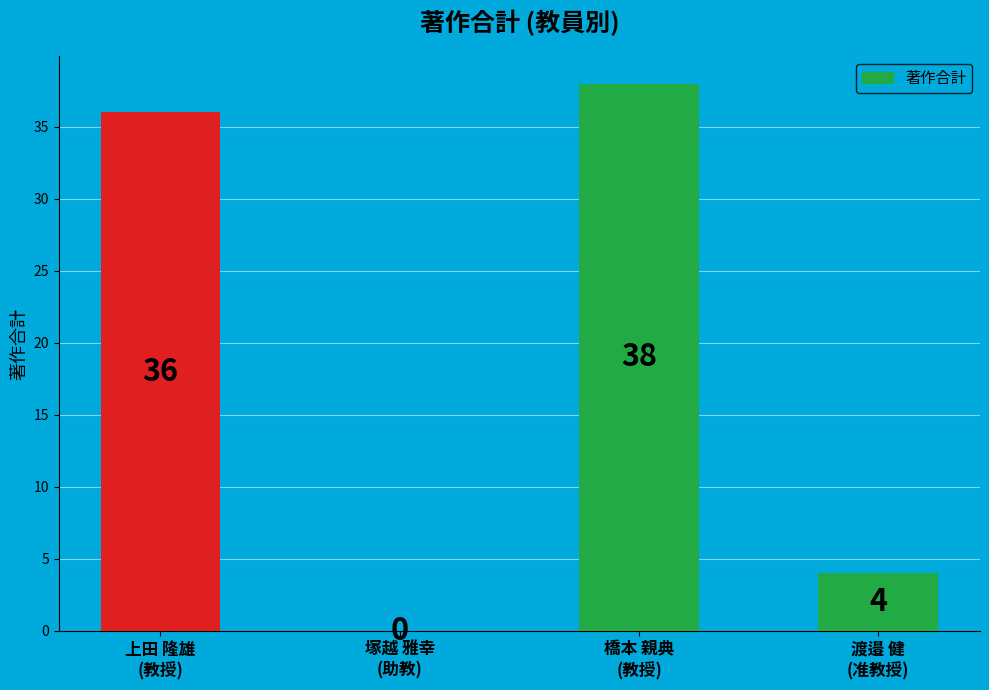

Are the bars horizontal?

No